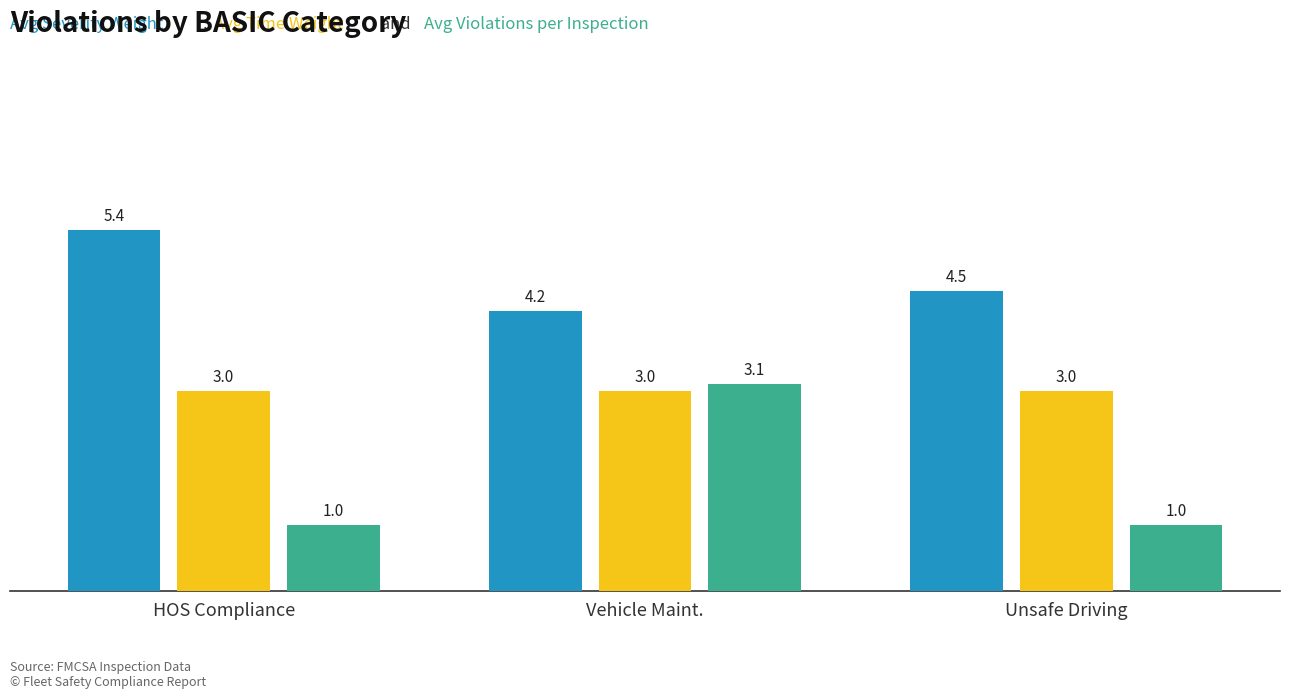

Which category has the highest value across all series?

HOS Compliance